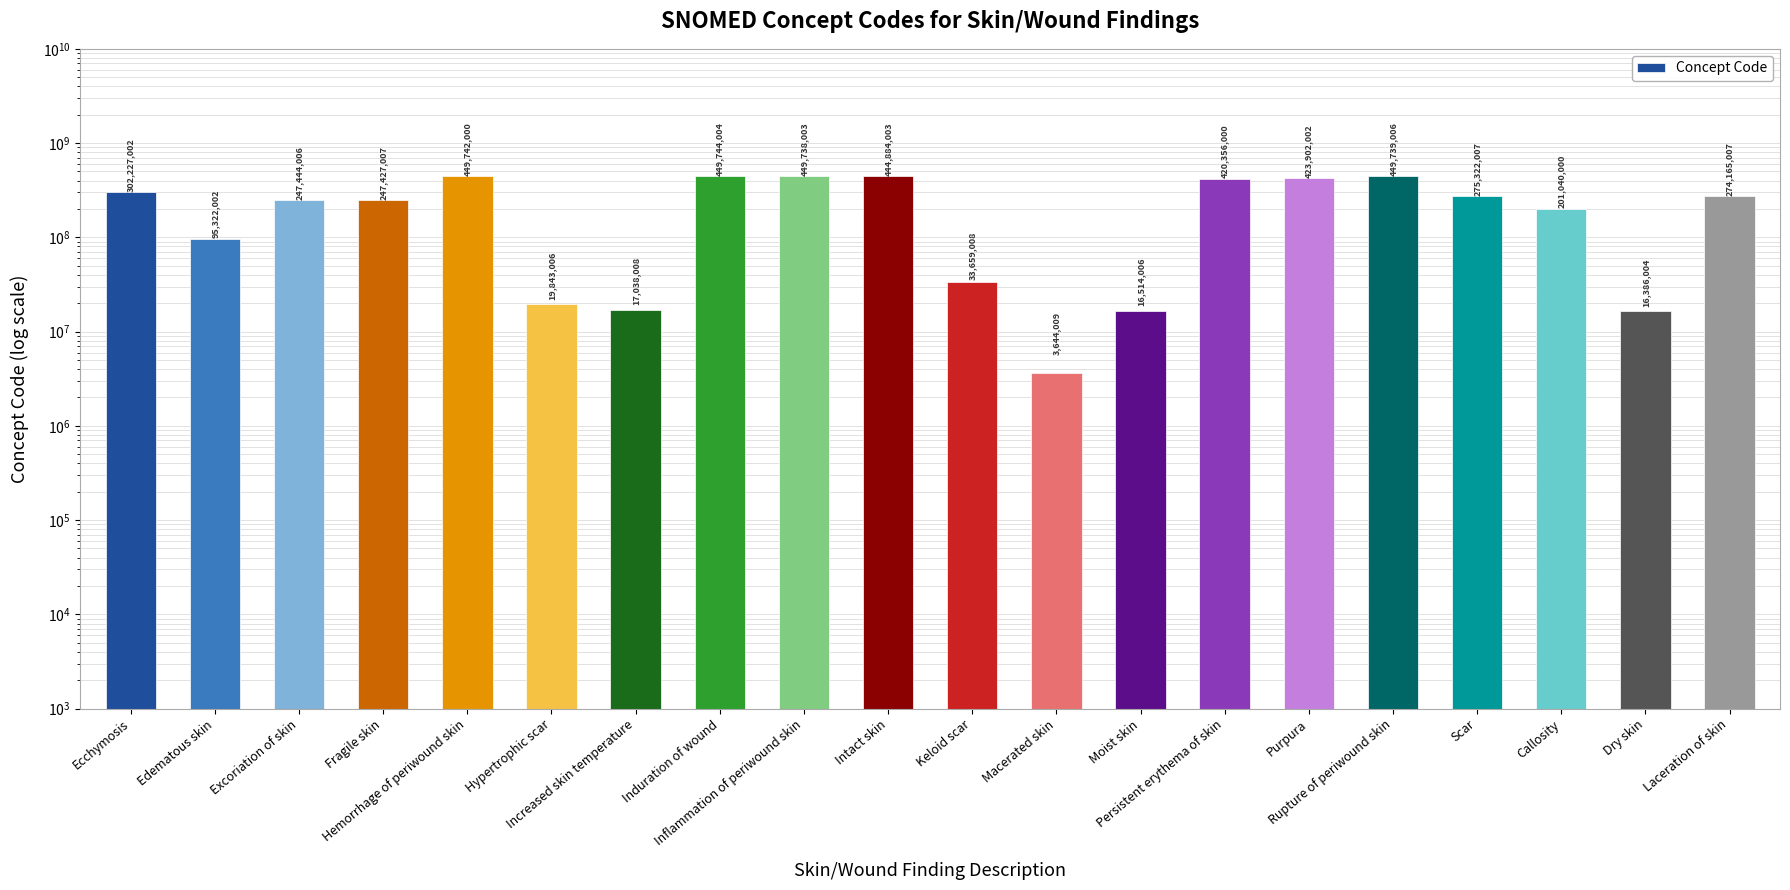

What is the label of the 15th bar from the left?

Purpura